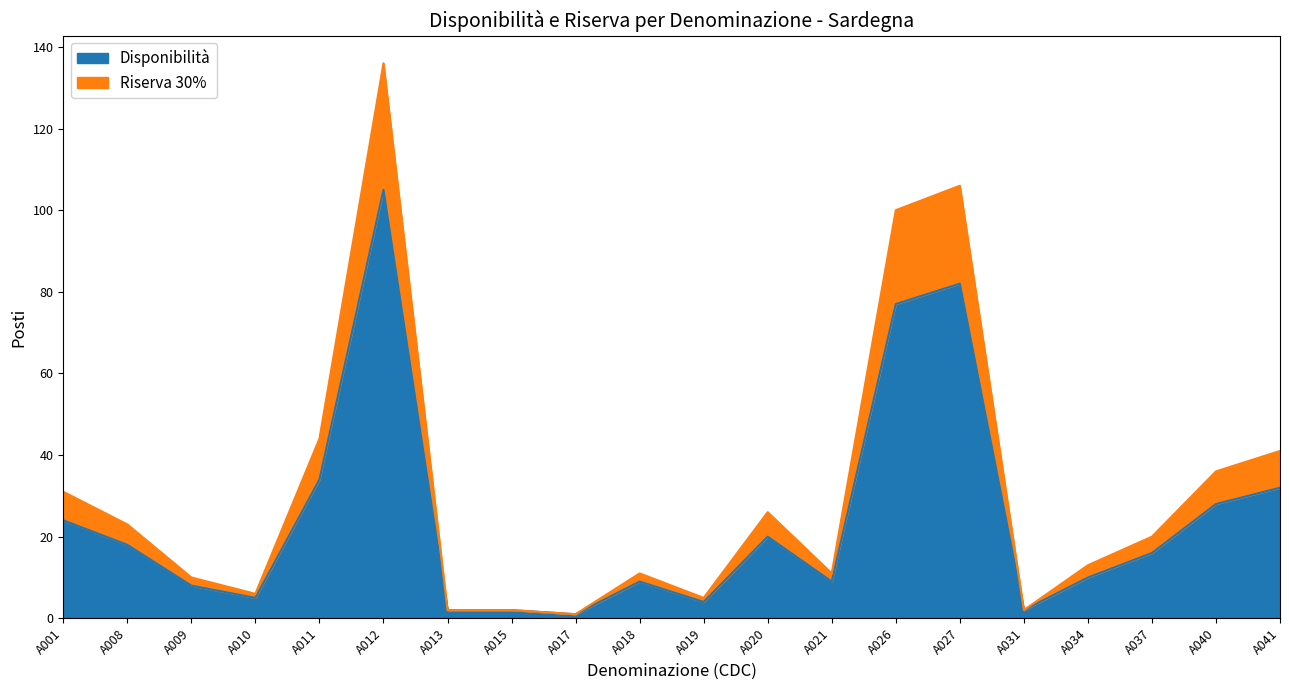

Reading right to left, list all the values displayed in this chart.

Disponibilità: 32	28	16	10	2	82	77	9	20	4	9	1	2	2	105	34	5	8	18	24
Riserva 30%: 41	36	20	13	2	106	100	11	26	5	11	1	2	2	136	44	6	10	23	31